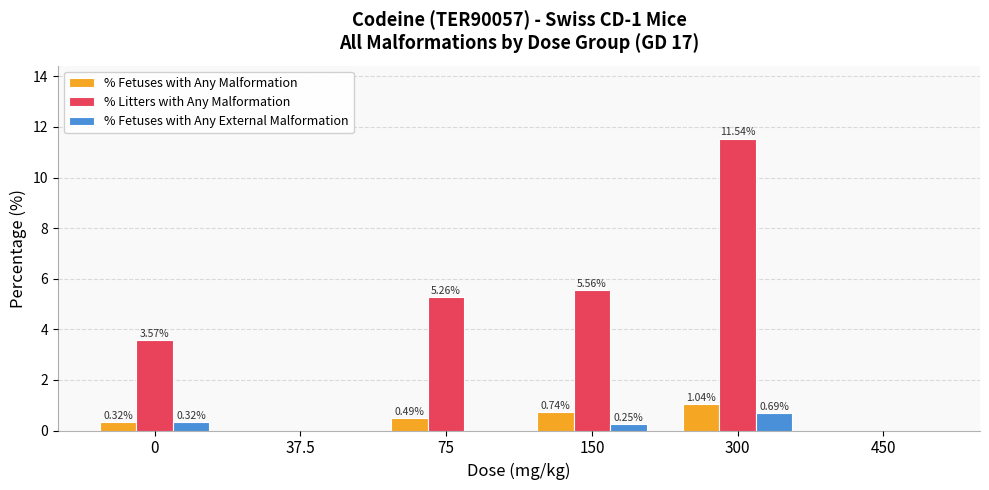

What is the sum of all % Litters with Any Malformation values?

25.9